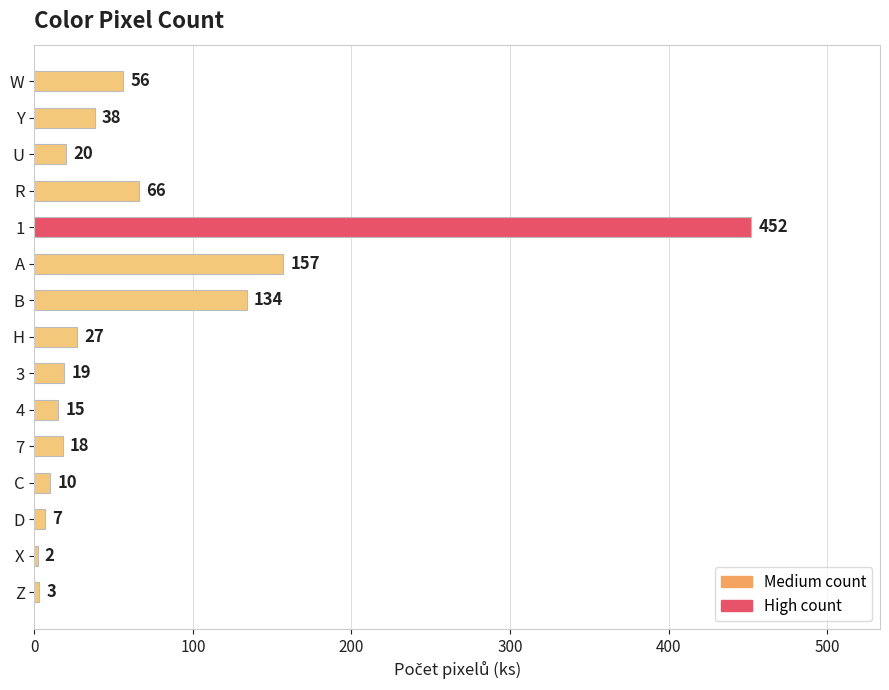

What is the label of the 7th bar from the bottom?

3